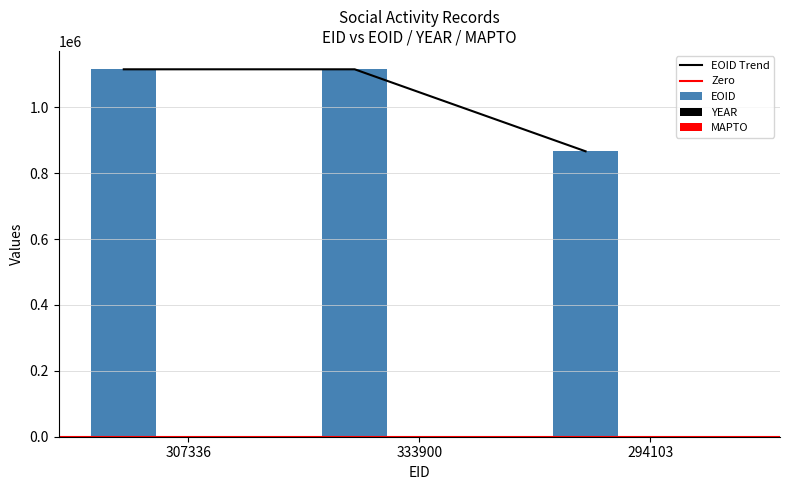

Which has a higher value, 307336 or 294103?

307336